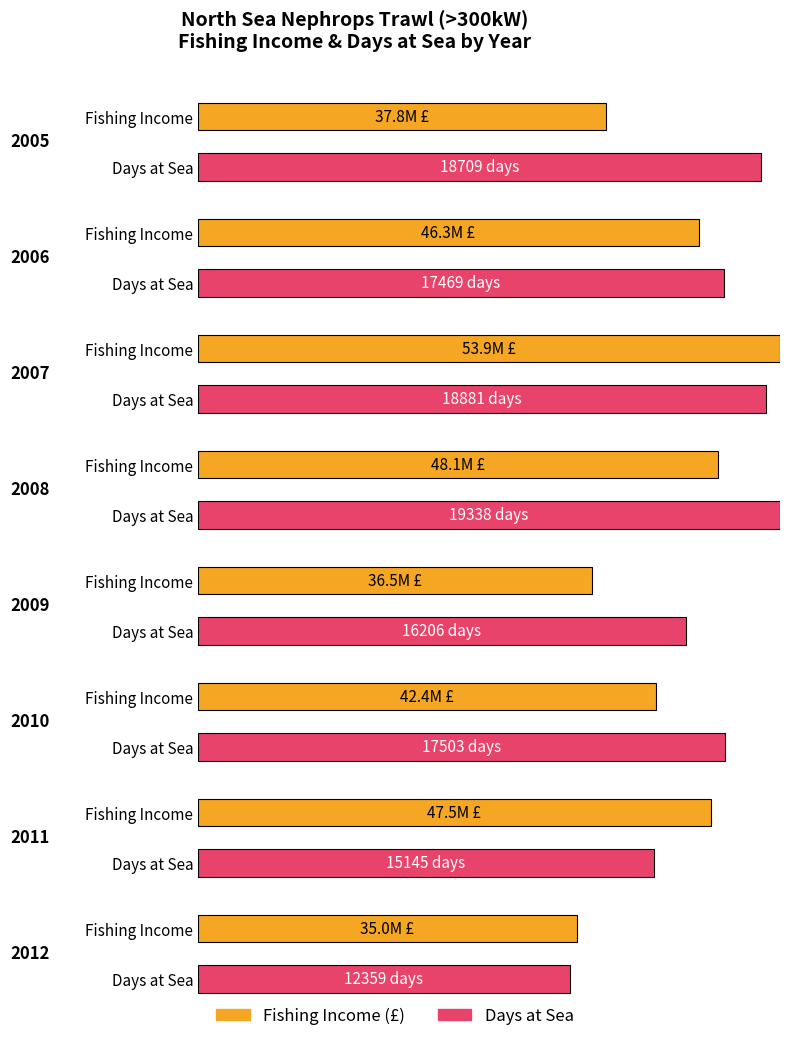

Which category has the highest value across all series?

2007